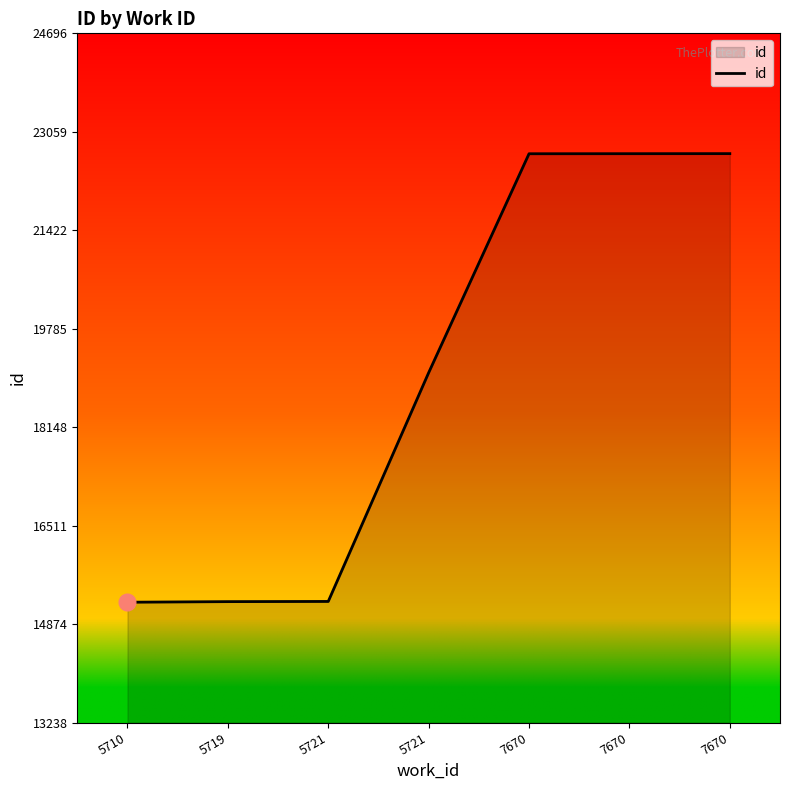

How many lines are shown in the chart?

1